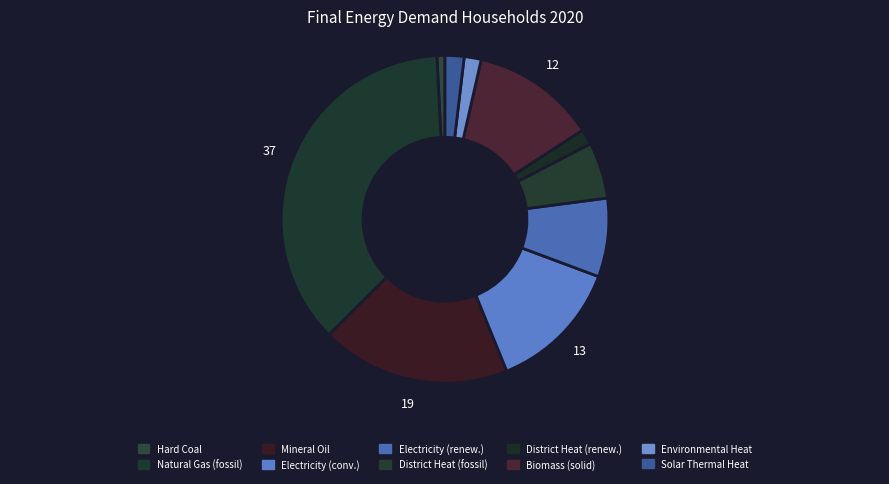

How much of the chart is everything except Solar Thermal Heat?

98.1%